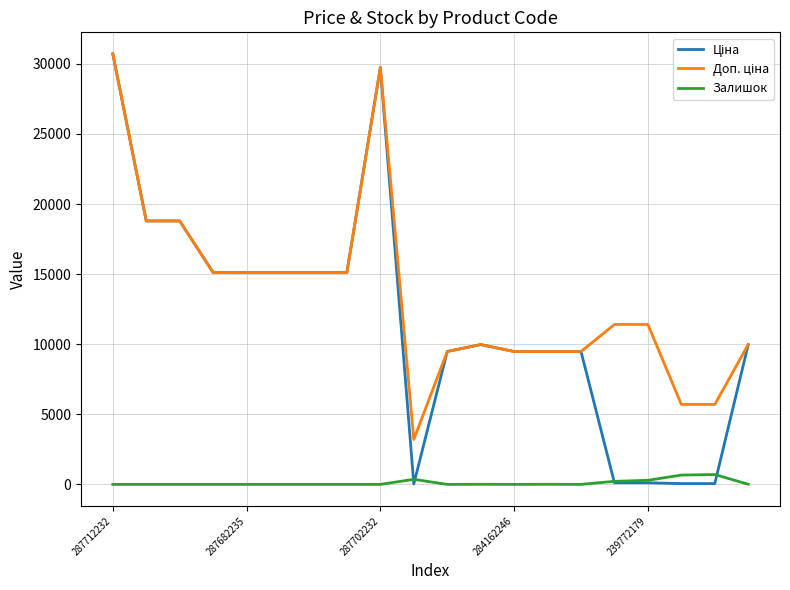

What is the maximum value shown in the chart?

30717.1